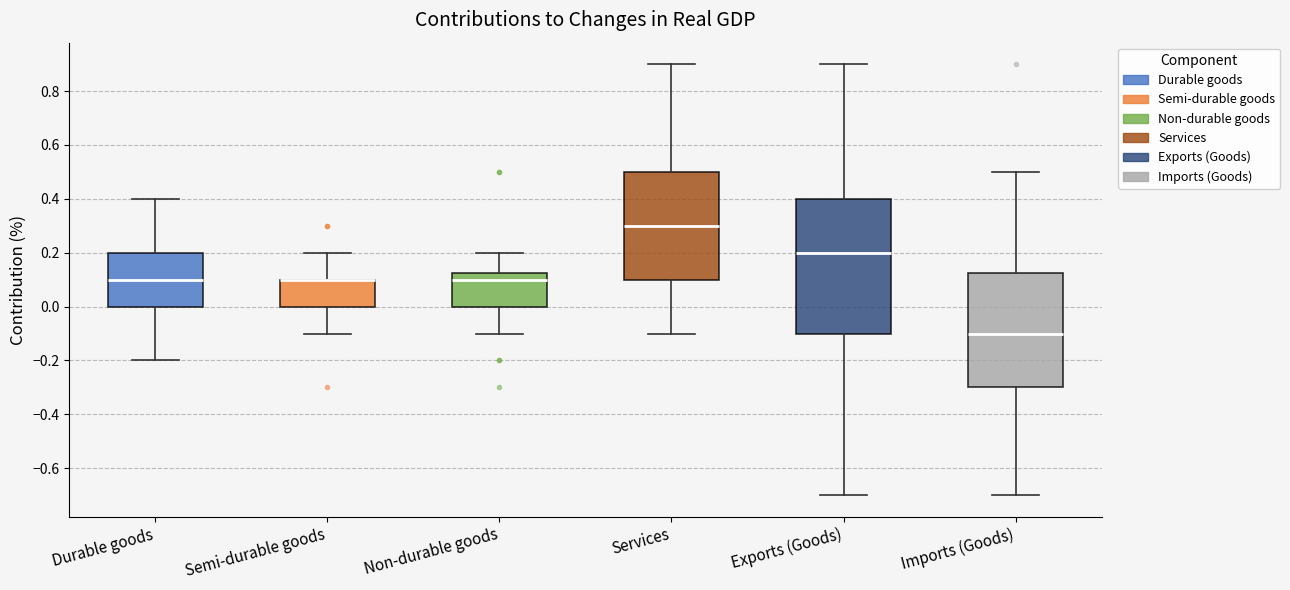

Which box is the tallest, from its lower edge to its upper edge?

Exports (Goods)